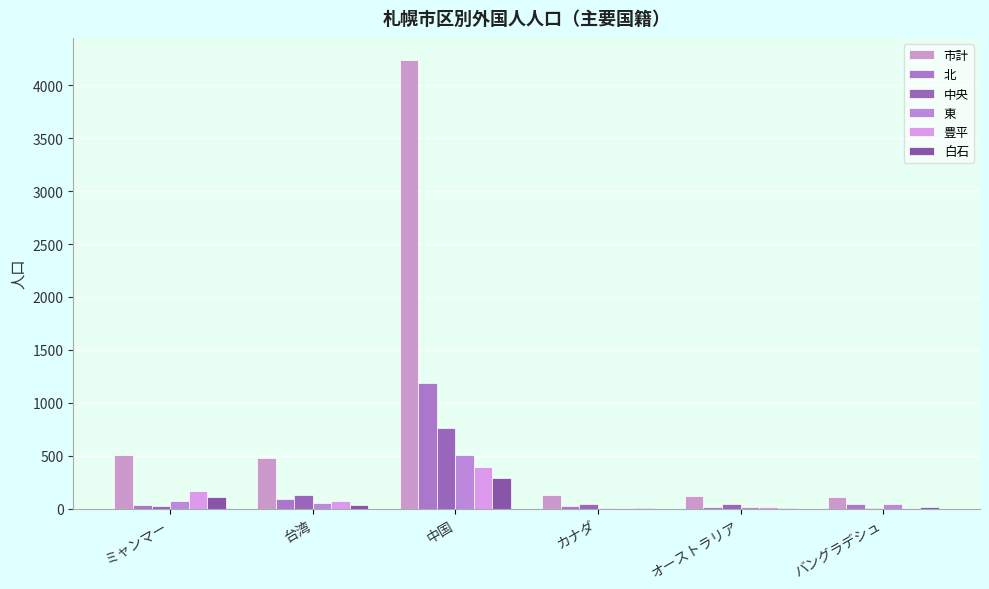

What is the minimum value for 東?

7